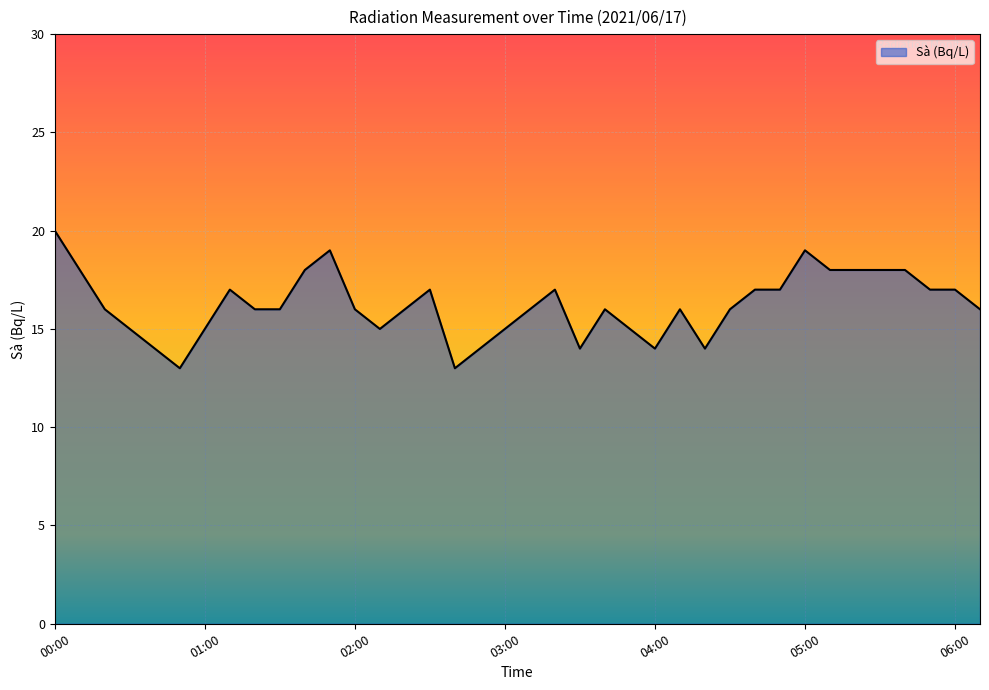

What is the difference between the maximum and minimum values?

7